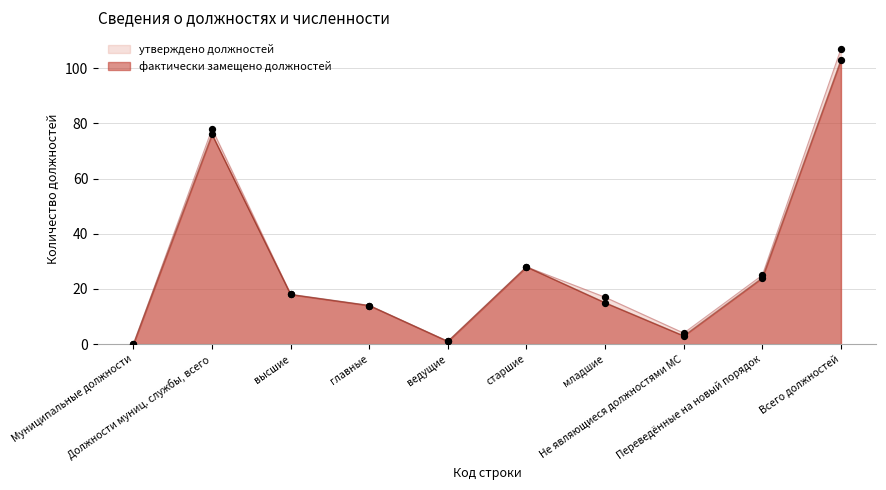

Which series reaches the minimum Y coordinate?

утверждено должностей